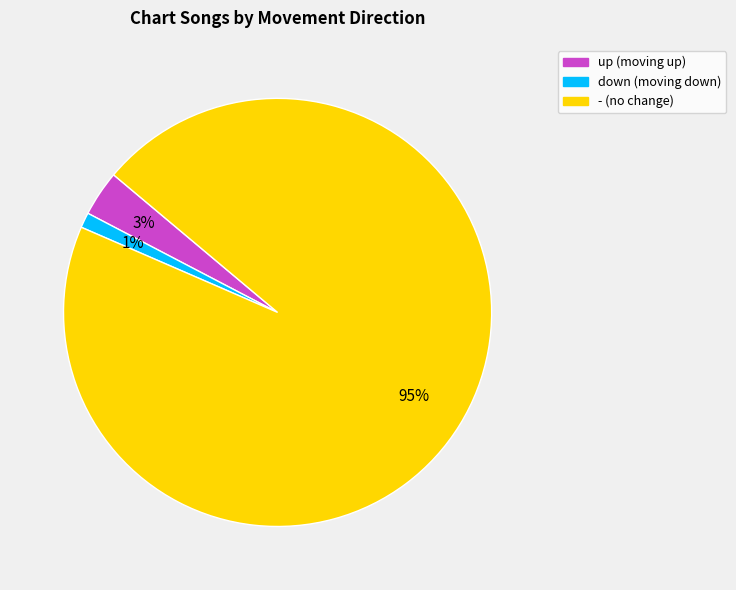

Between down and -, which is larger?

-